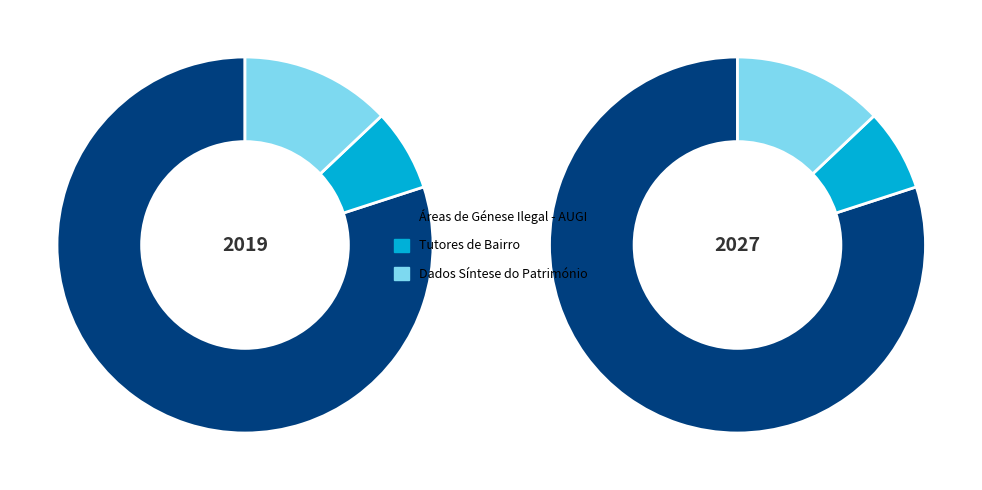

True or false: Áreas de Génese Ilegal - AUGI accounts for 80% of the total.

True